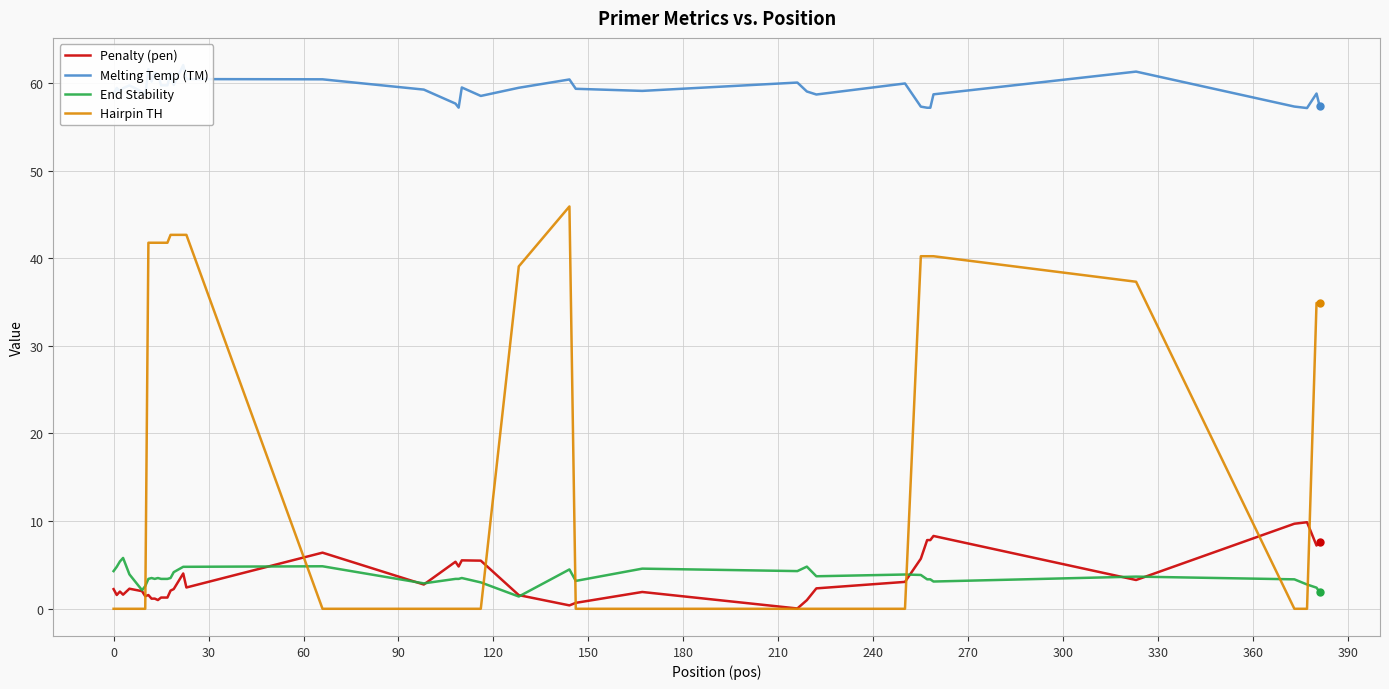

True or false: End Stability and Hairpin TH intersect in this chart.

True